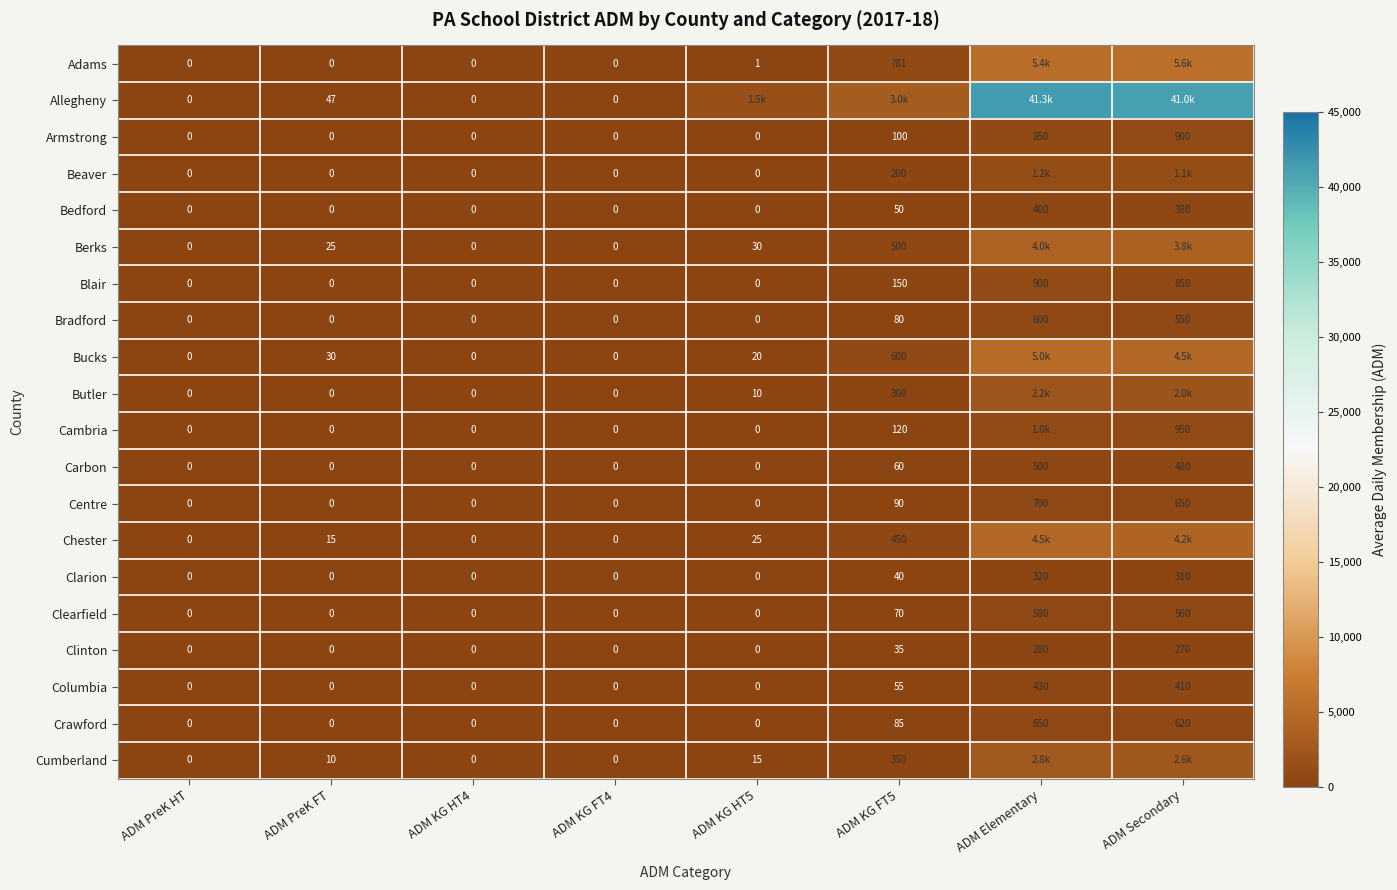

At which category is the sum across all series the highest?

ADM Elementary